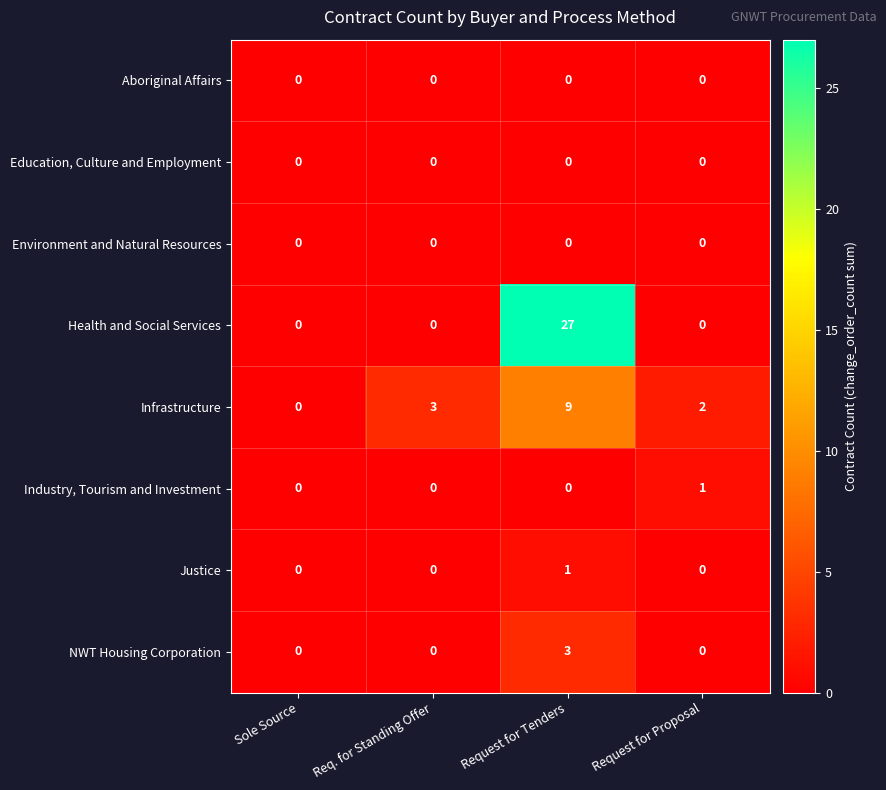

What is the maximum value shown in the chart?

27